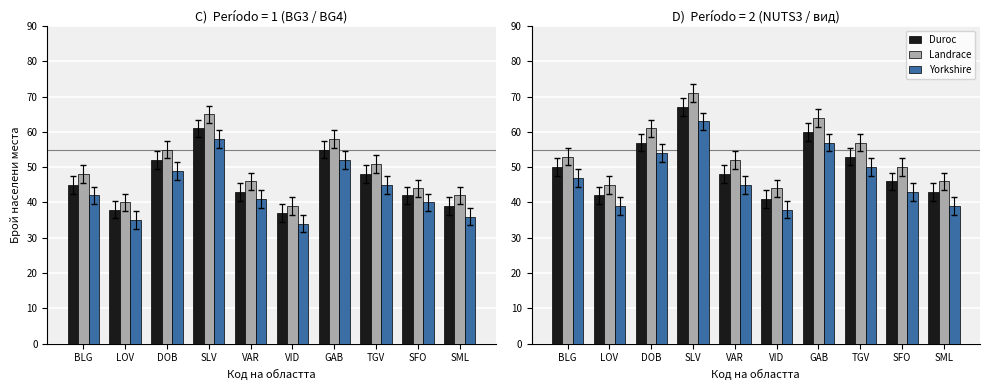

How many distinct data groups are displayed?

3